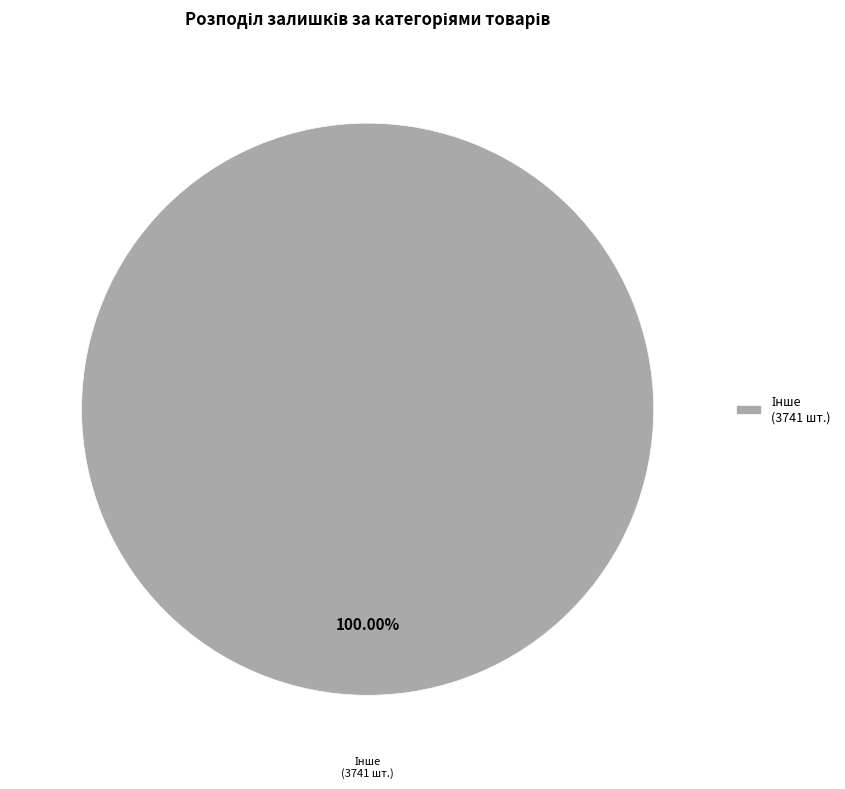

Does any single category account for the majority?

Yes